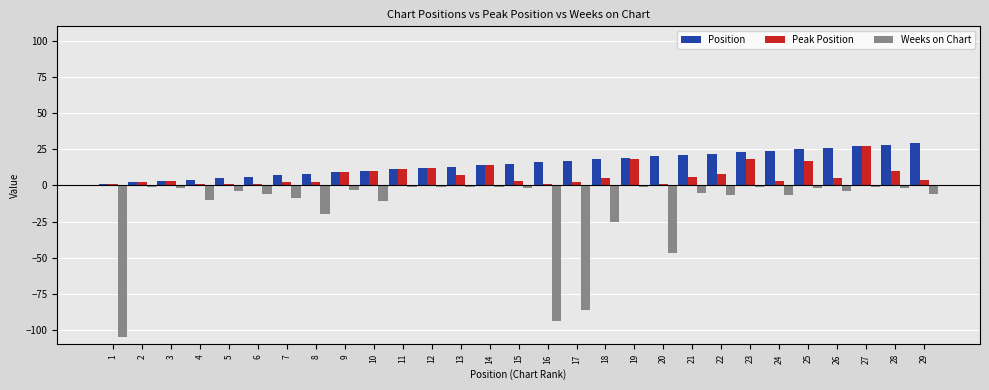

List the series in order of their overall mean, lowest first.

Weeks on Chart, Peak Position, Position